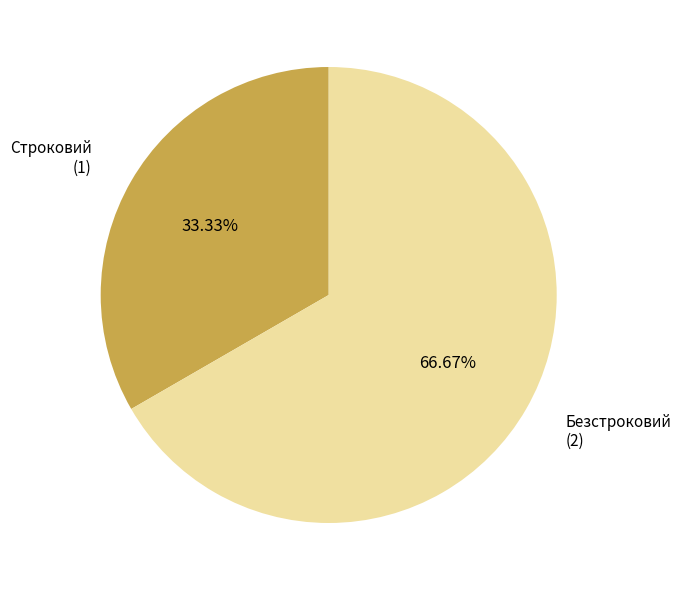

To the nearest percent, what portion does Безстроковий represent?

67%